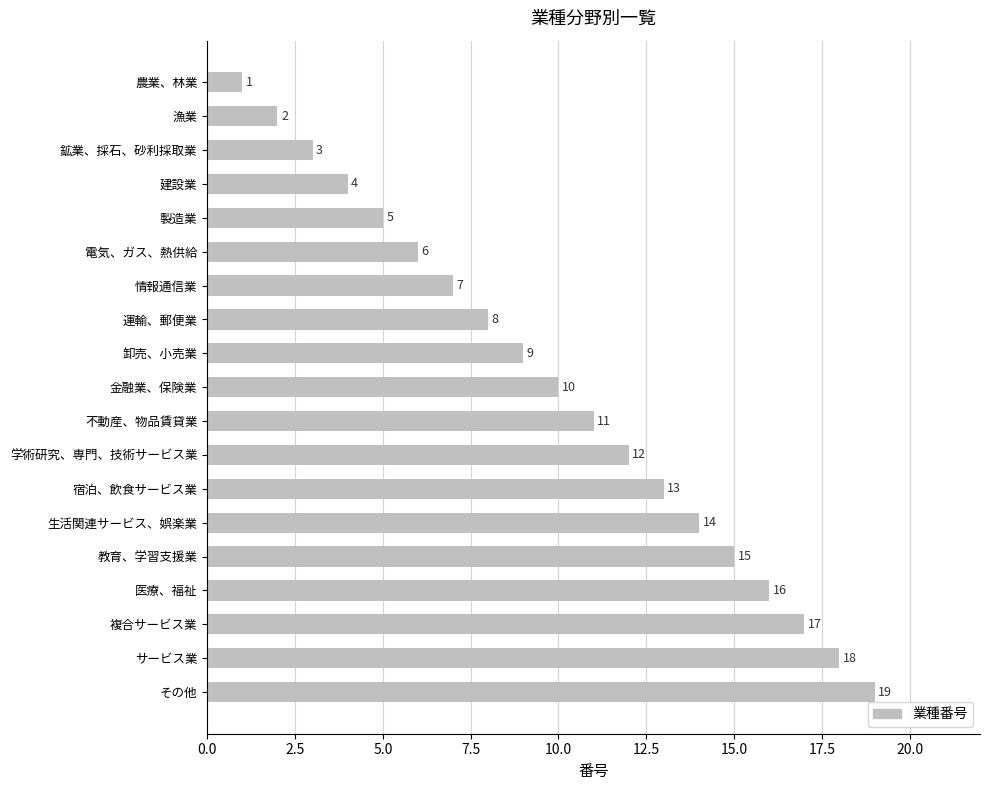

At which label is the value closest to 10?

金融業、保険業